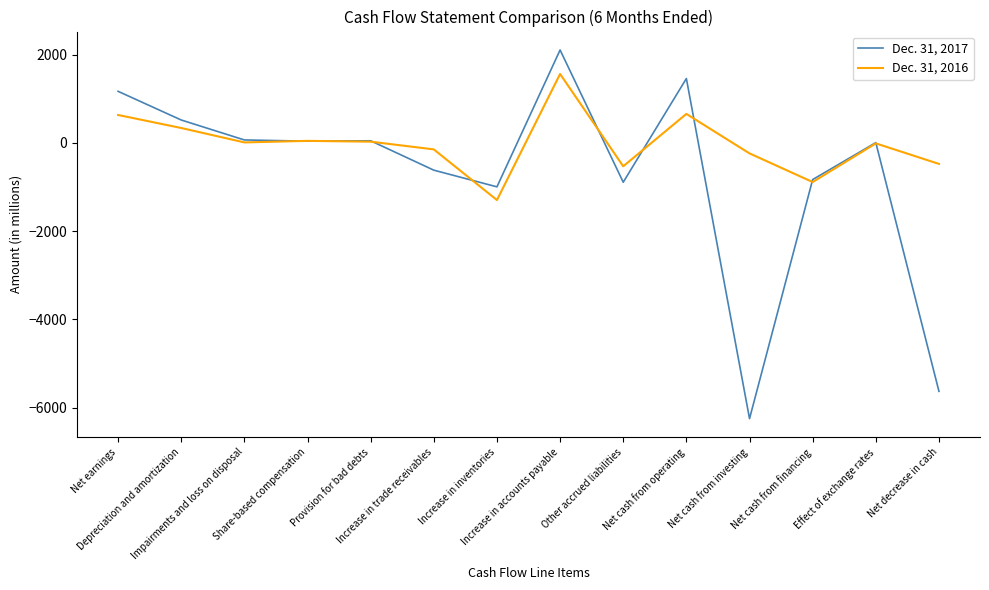

Rank the series by their average value, from lowest to highest.

Dec. 31, 2017, Dec. 31, 2016